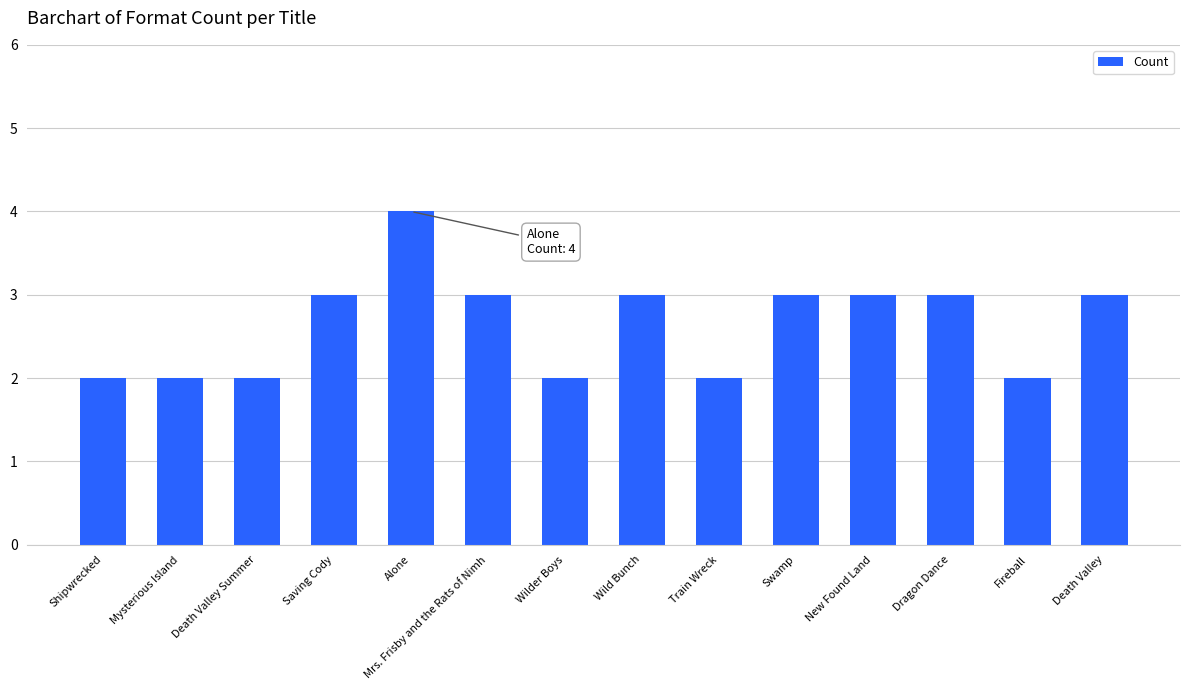

At which category does the chart reach its peak across all series?

Alone